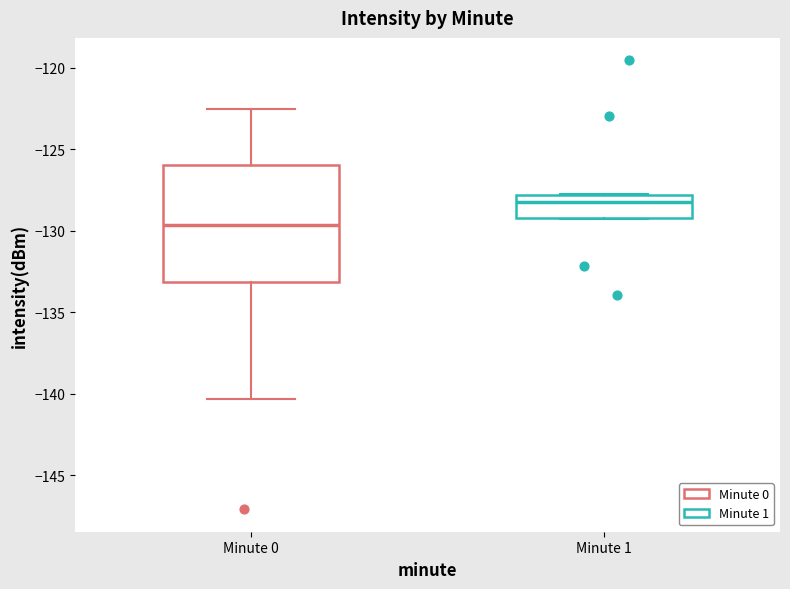

Which box is the tallest, from its lower edge to its upper edge?

Minute 0